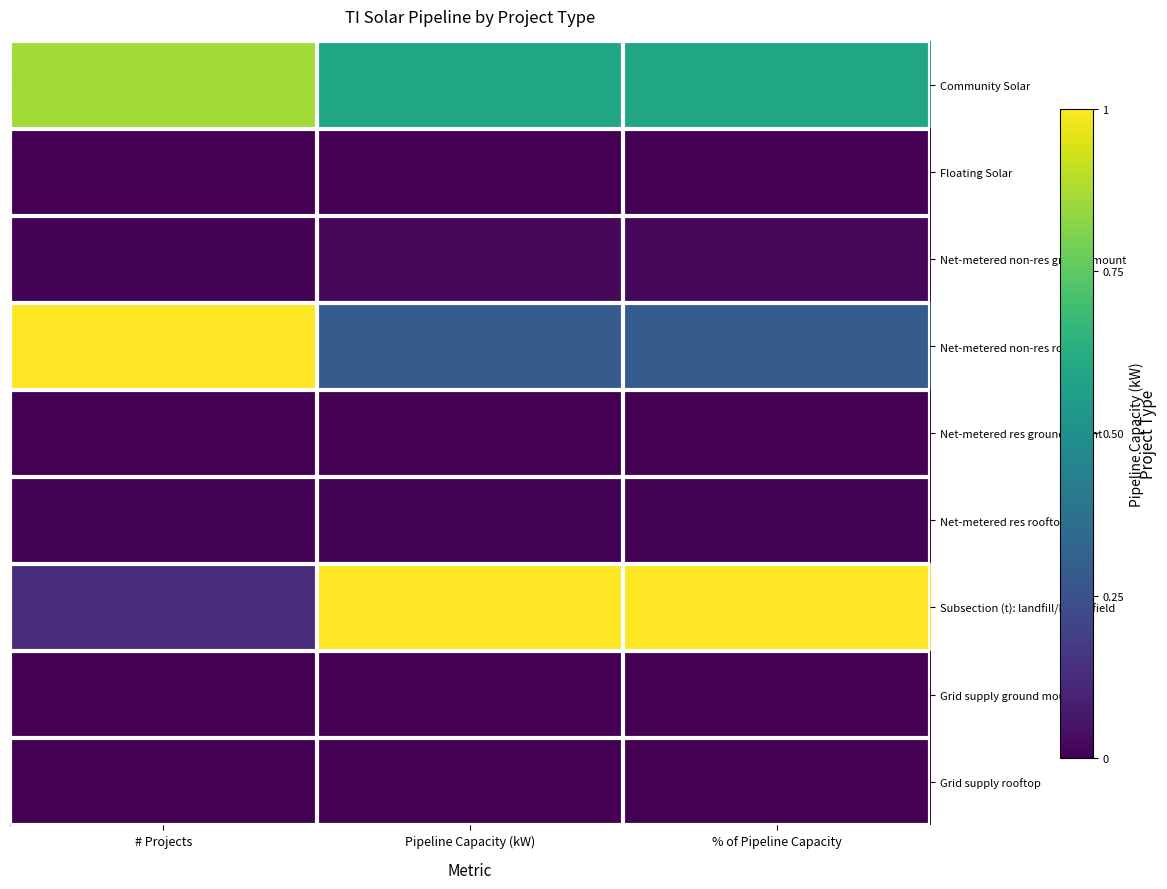

Which series changed the most between # Projects and Pipeline Capacity (kW)?

Subsection (t): landfill/brownfield